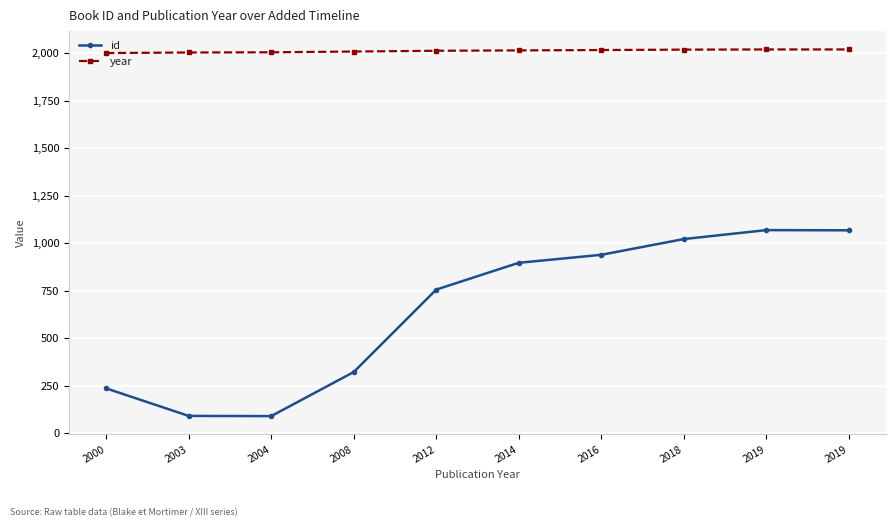

At which label is year closest to 2009?

2008